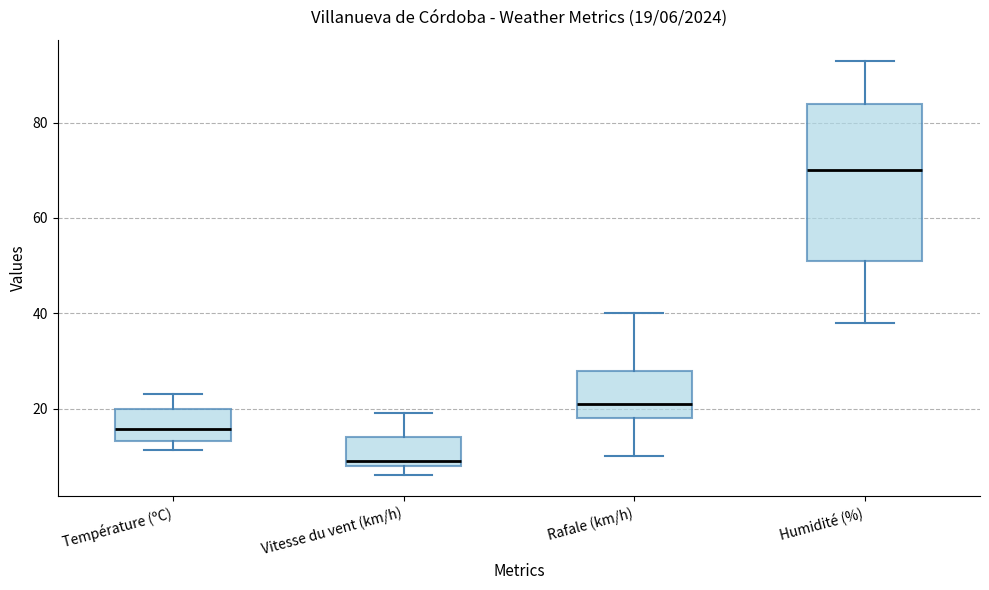

Which box is the tallest, from its lower edge to its upper edge?

Humidité (%)